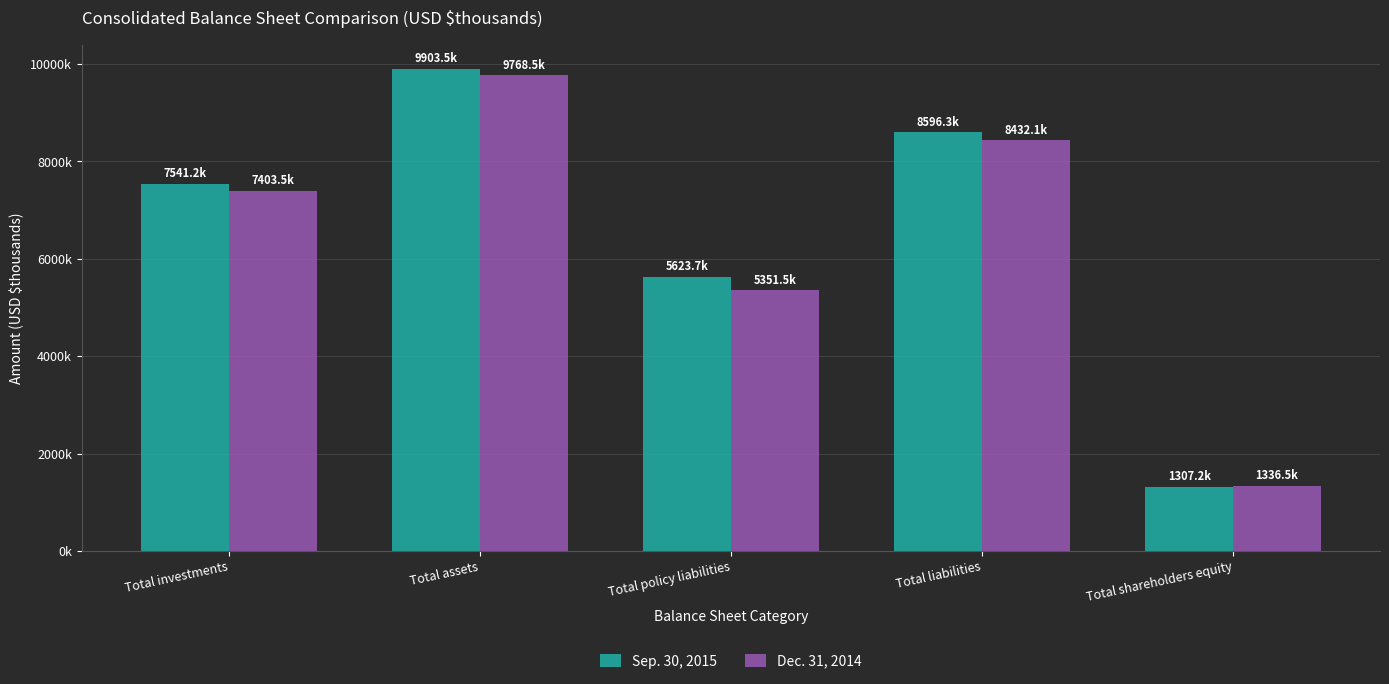

Between Total policy liabilities and Total shareholders equity, which is larger?

Total policy liabilities